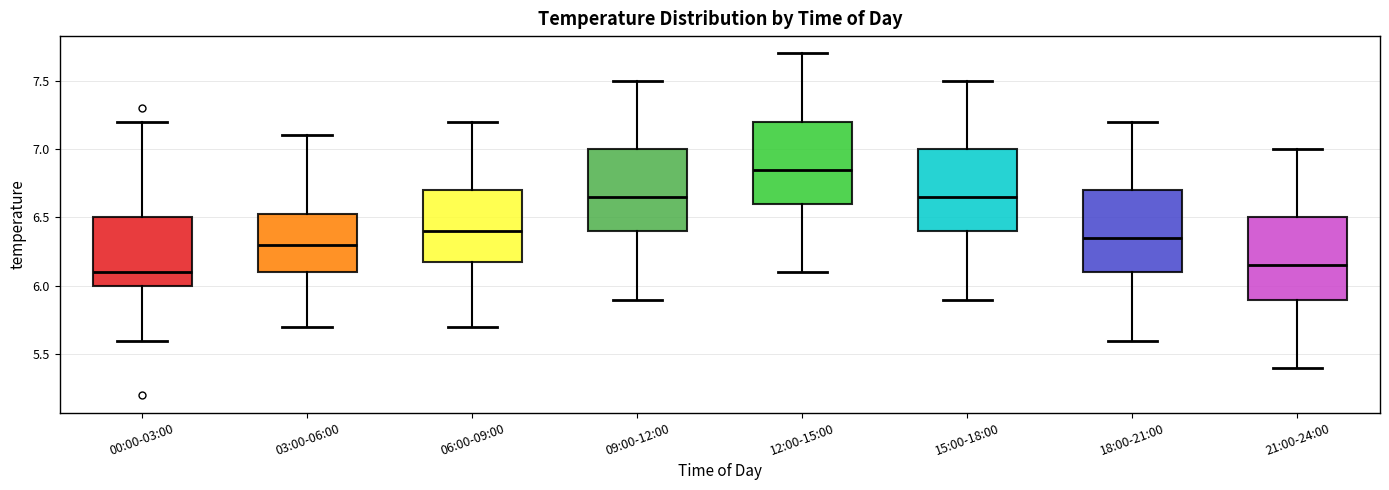

Reading left to right, transcribe this box plot: for each box, give where its median line is, the range the box spans, and where its two whiskers end, as read against the y-axis. The values are not printed on the chart, so give them approximately, as read against the axis.

00:00-03:00: median 6.10, box 6.00 to 6.50, whiskers 5.60 to 7.20
03:00-06:00: median 6.30, box 6.10 to 6.55, whiskers 5.70 to 7.10
06:00-09:00: median 6.40, box 6.20 to 6.70, whiskers 5.70 to 7.20
09:00-12:00: median 6.65, box 6.40 to 7.00, whiskers 5.90 to 7.50
12:00-15:00: median 6.85, box 6.60 to 7.20, whiskers 6.10 to 7.70
15:00-18:00: median 6.65, box 6.40 to 7.00, whiskers 5.90 to 7.50
18:00-21:00: median 6.35, box 6.10 to 6.70, whiskers 5.60 to 7.20
21:00-24:00: median 6.15, box 5.90 to 6.50, whiskers 5.40 to 7.00